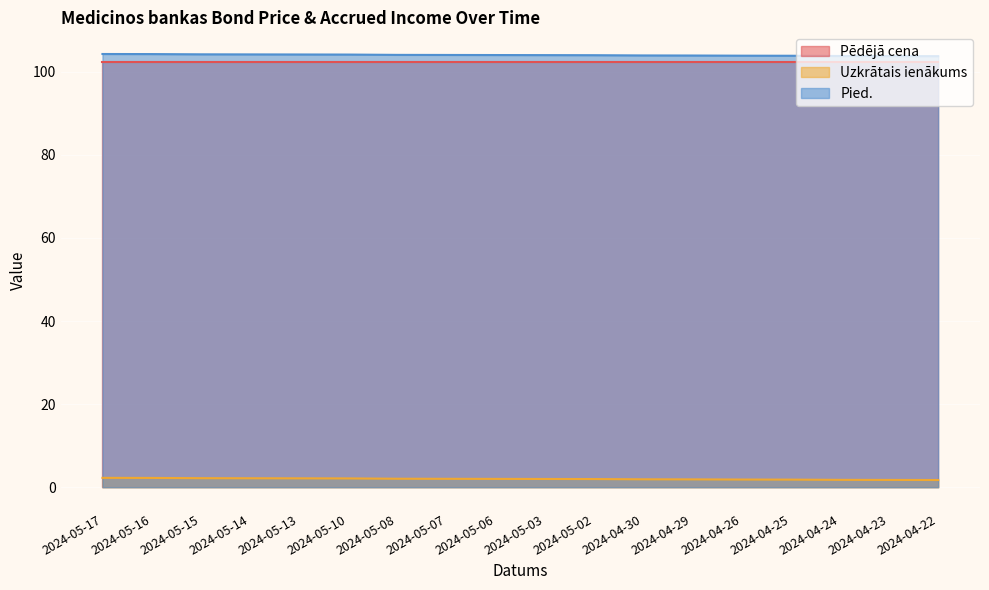

How many lines are shown in the chart?

3